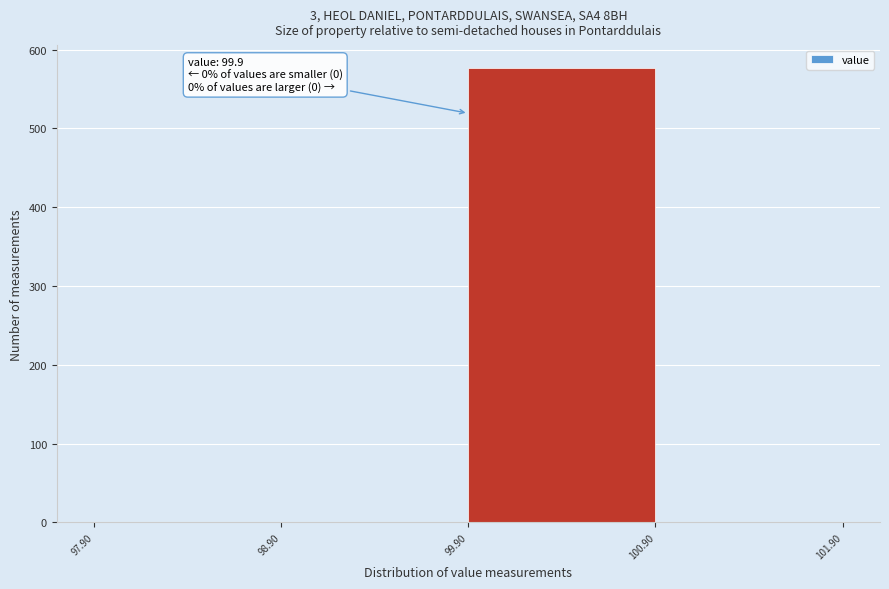

Which range on the x-axis has the tallest bar?

99.90 to 100.90